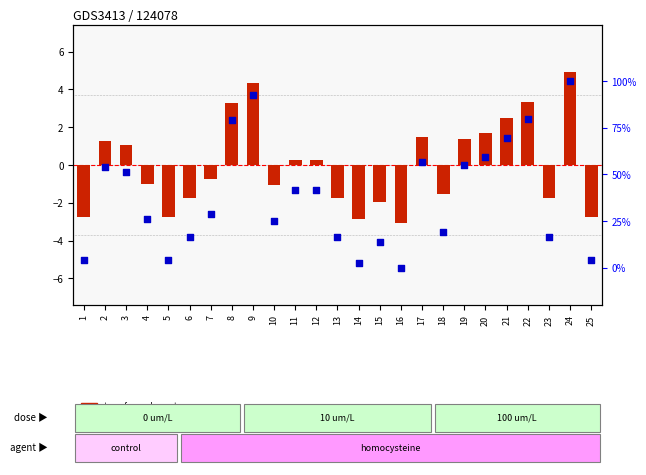

Which has a higher value, 4 or 8?

8